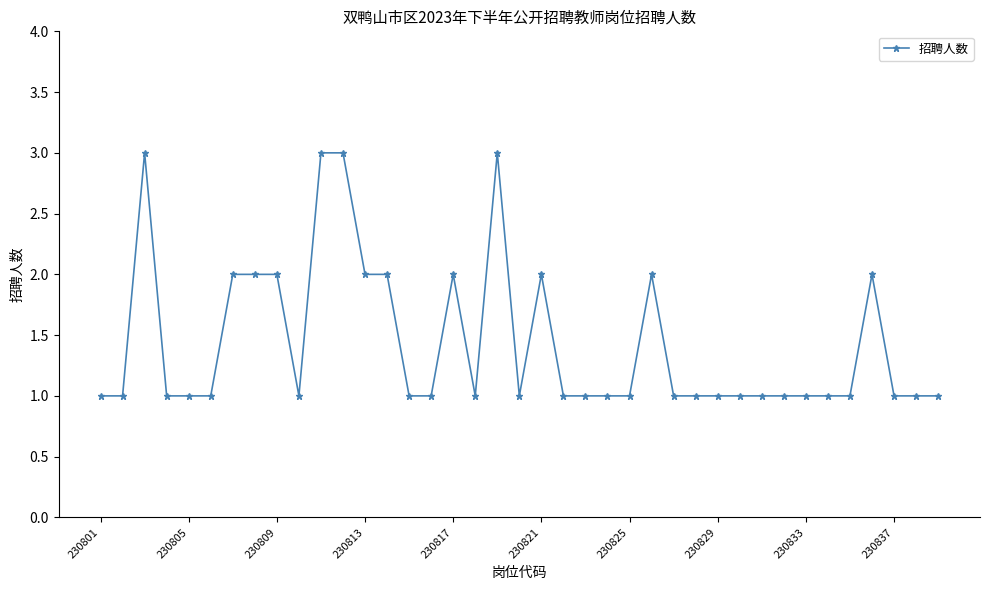

What is the sum of all values?

56